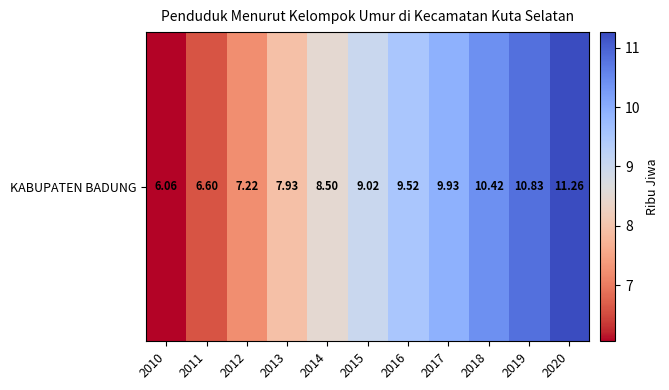

Rank the categories by value from lowest to highest.

2010, 2011, 2012, 2013, 2014, 2015, 2016, 2017, 2018, 2019, 2020